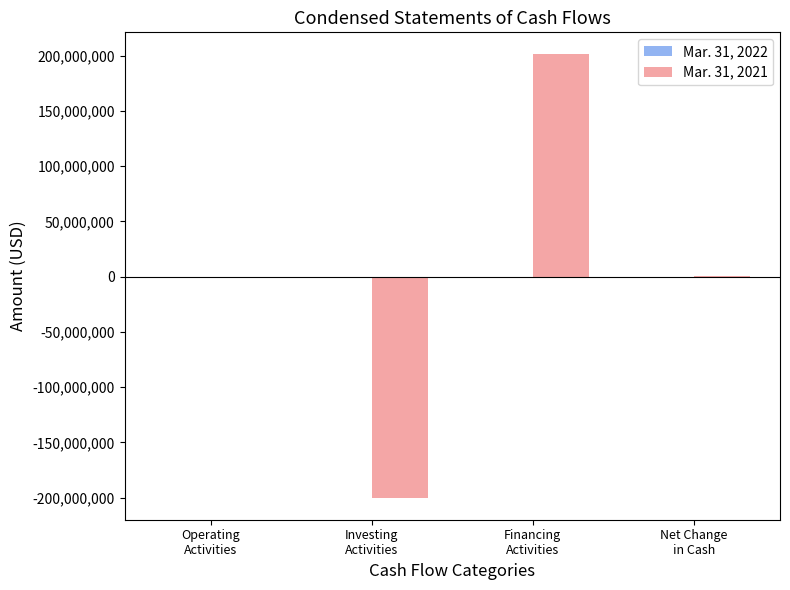

At which label does Mar. 31, 2021 first exceed 628291?

Financing
Activities